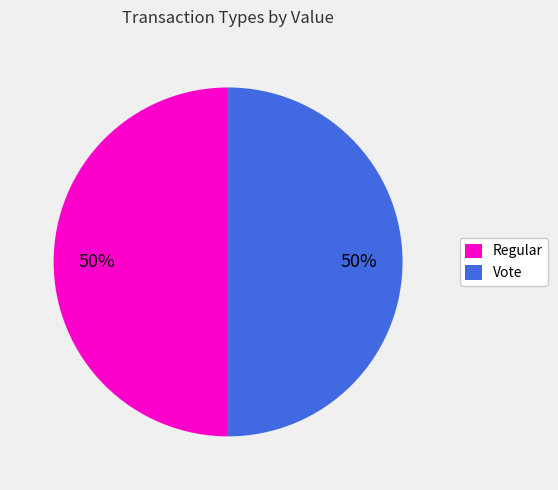

The Vote slice represents 37% of the pie. True or false?

False